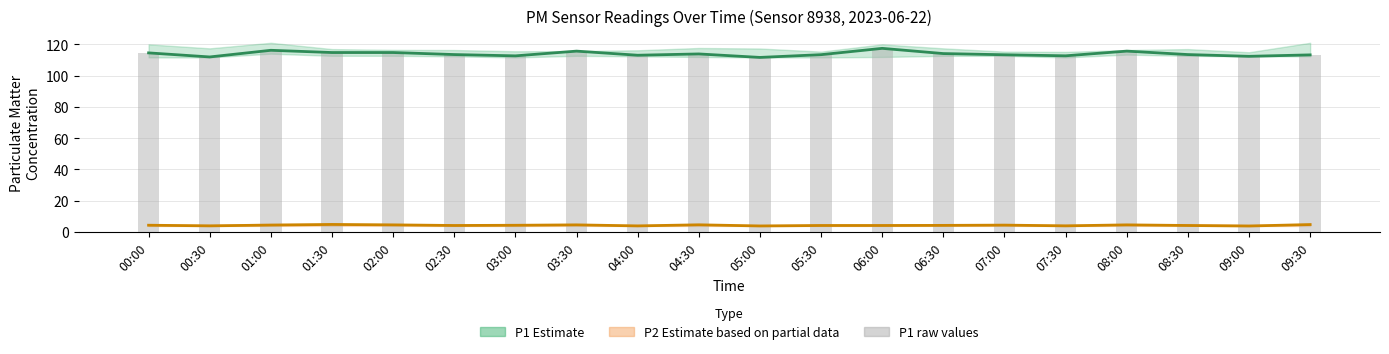

What is the value of the P1 (Estimate) bar at the 11th from the left?

111.7